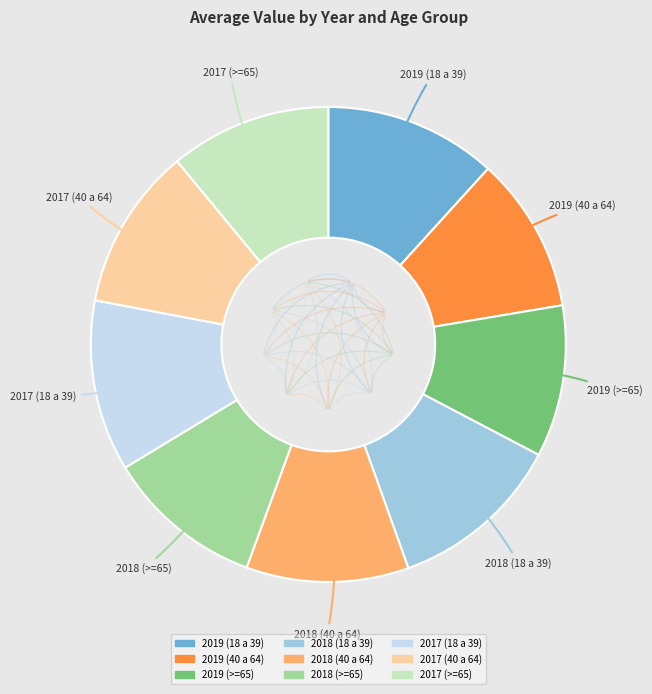

What is the ratio of the value at 2019 (18 a 39) to the value at 2018 (>=65)?

1.1